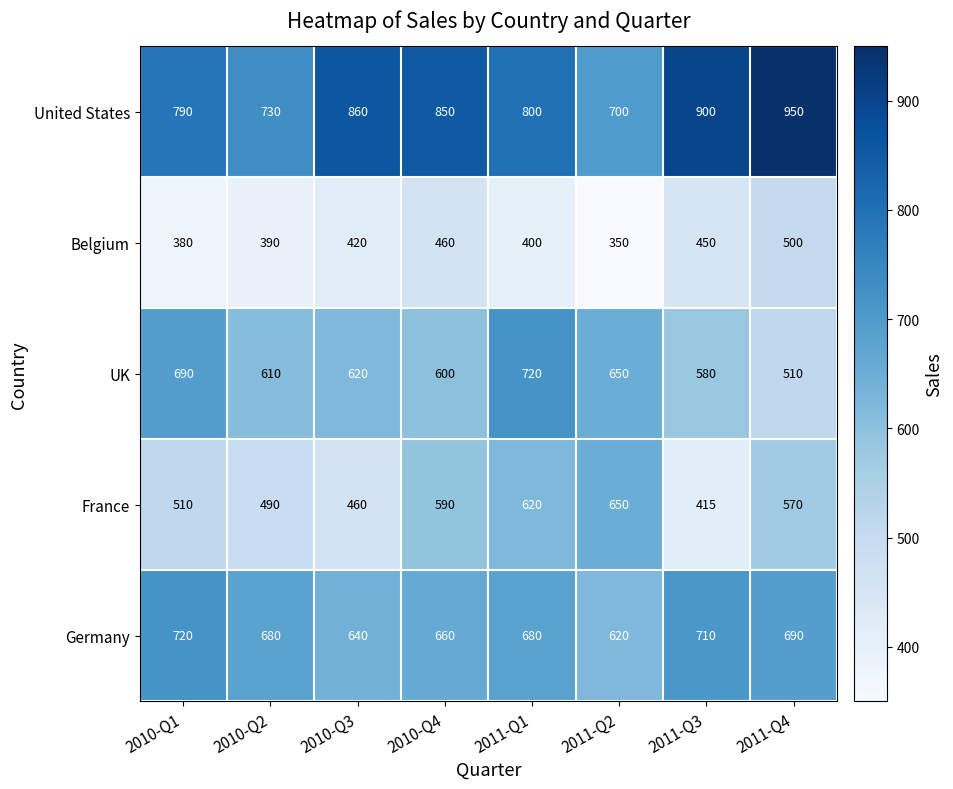

What is the difference between the United States values at 2010-Q1 and 2010-Q2?

60